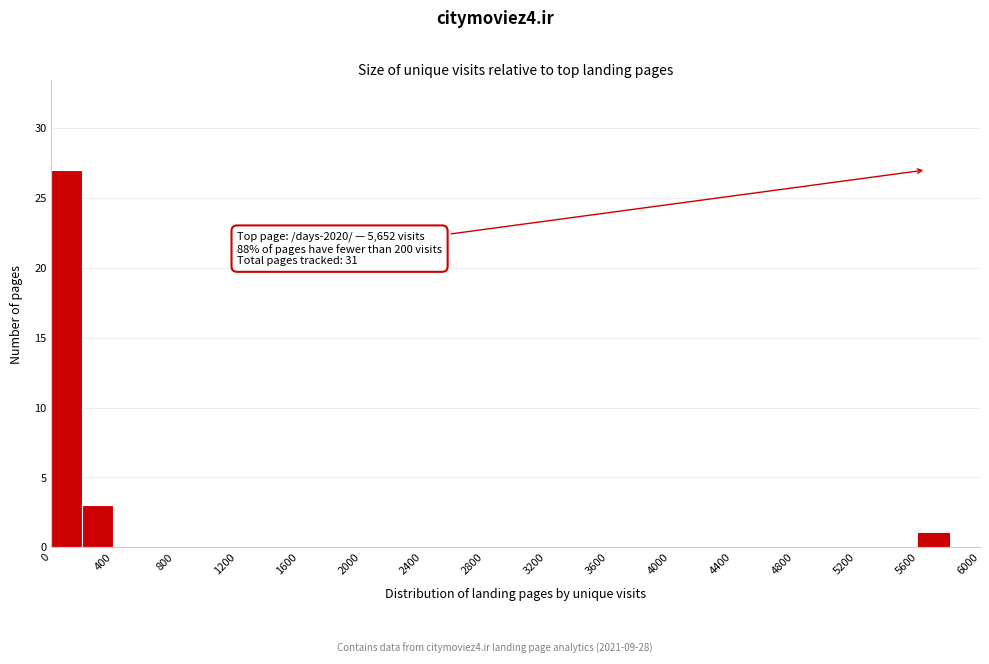

Over which range of the x-axis is the bar tallest?

0 to 200